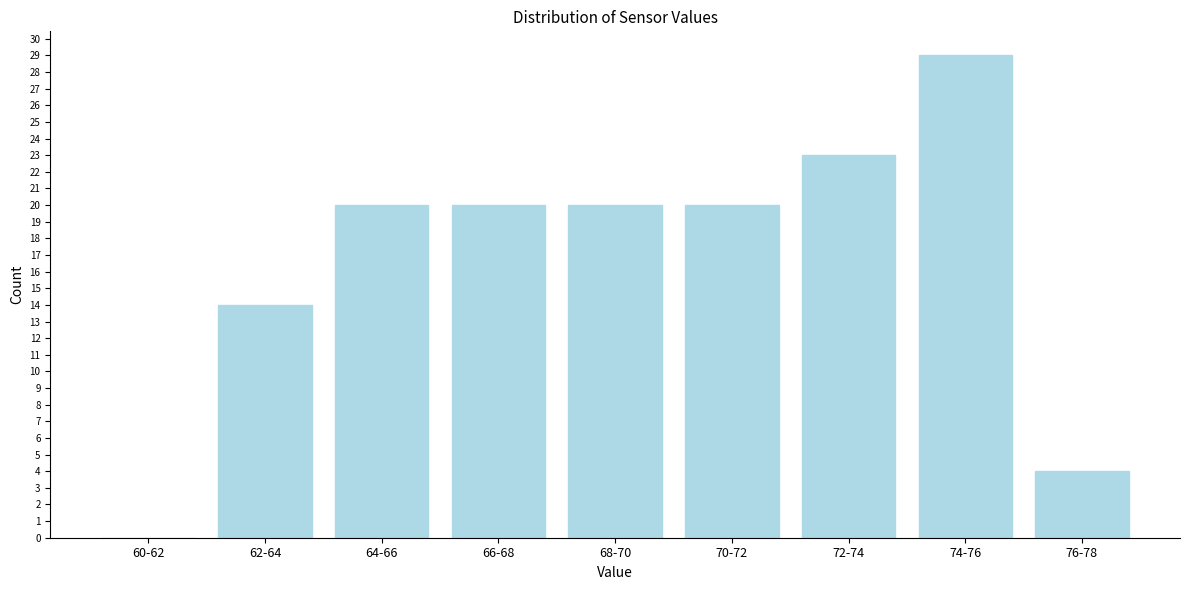

Reading left to right, extract all data points from this chart.

60-62=0	62-64=14	64-66=20	66-68=20	68-70=20	70-72=20	72-74=23	74-76=29	76-78=4